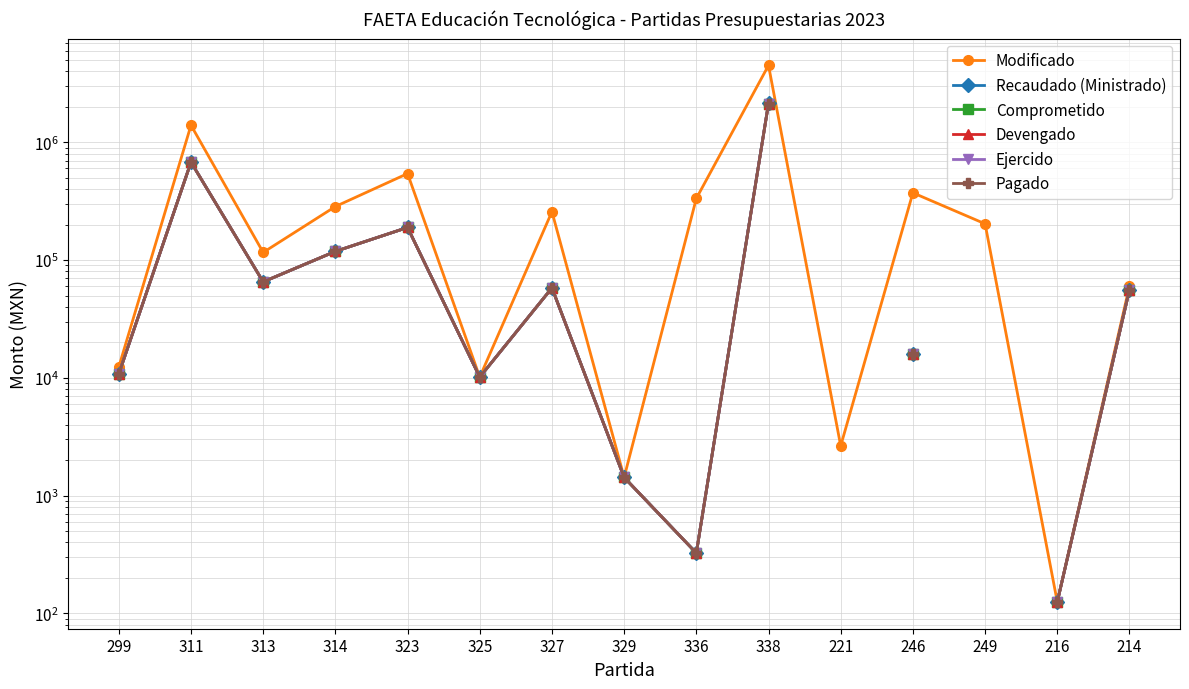

Where does the Comprometido series first go above 58001?

311